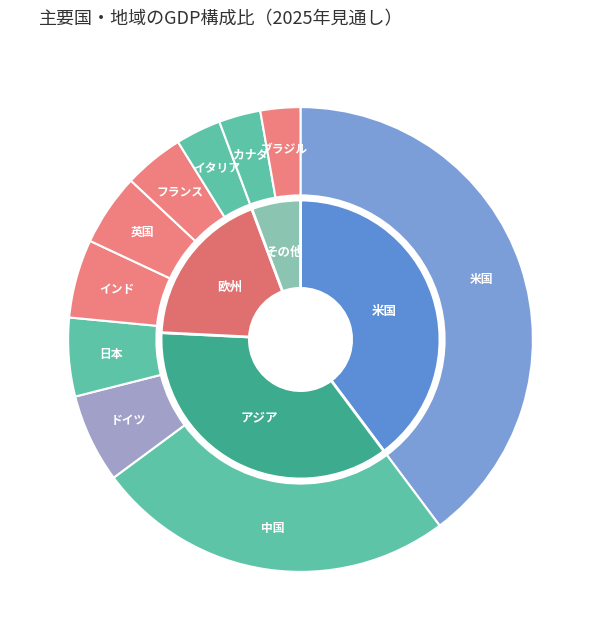

Is ドイツ the majority of the pie?

No